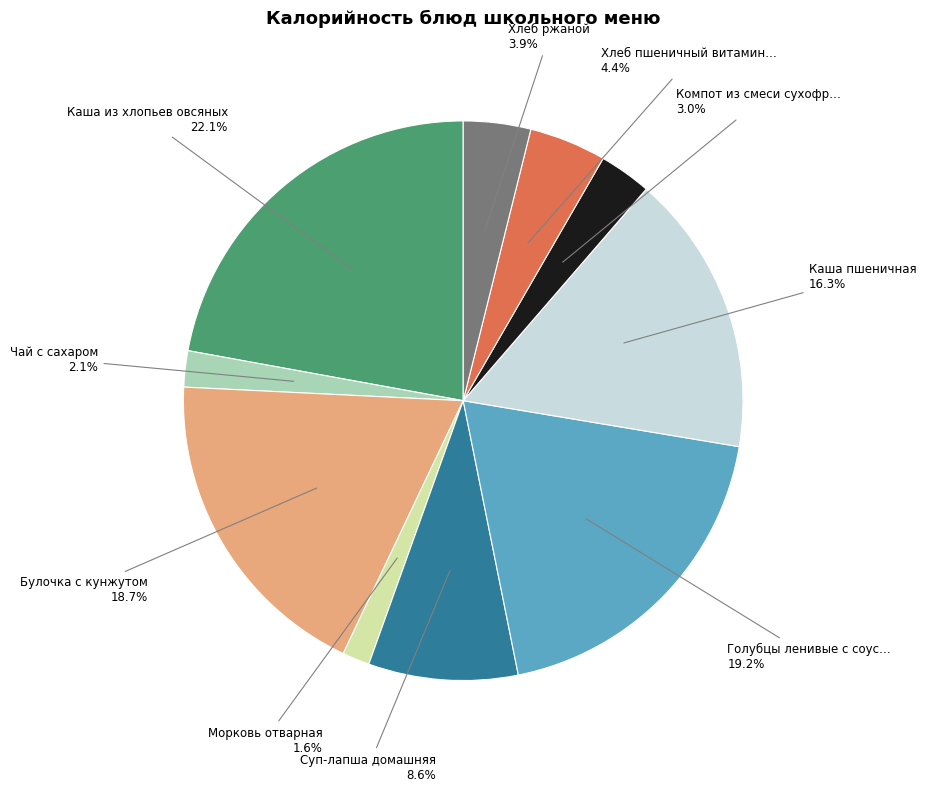

Is there any slice that represents more than half of the pie?

No